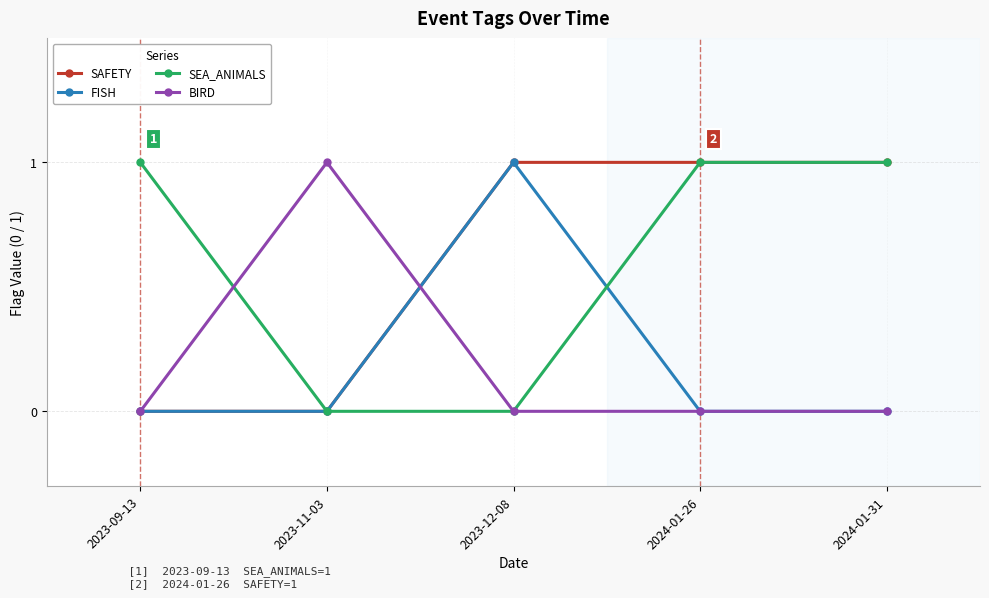

Is it true that SEA_ANIMALS equals 0 at 2023-12-08?

True